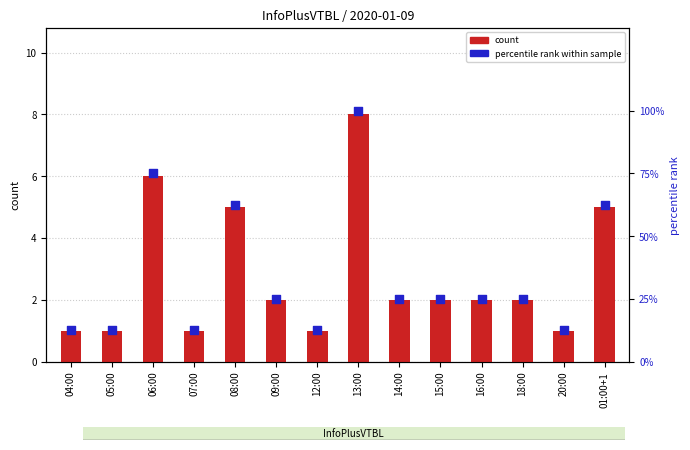

Which series has the largest total across all categories?

percentile rank within sample